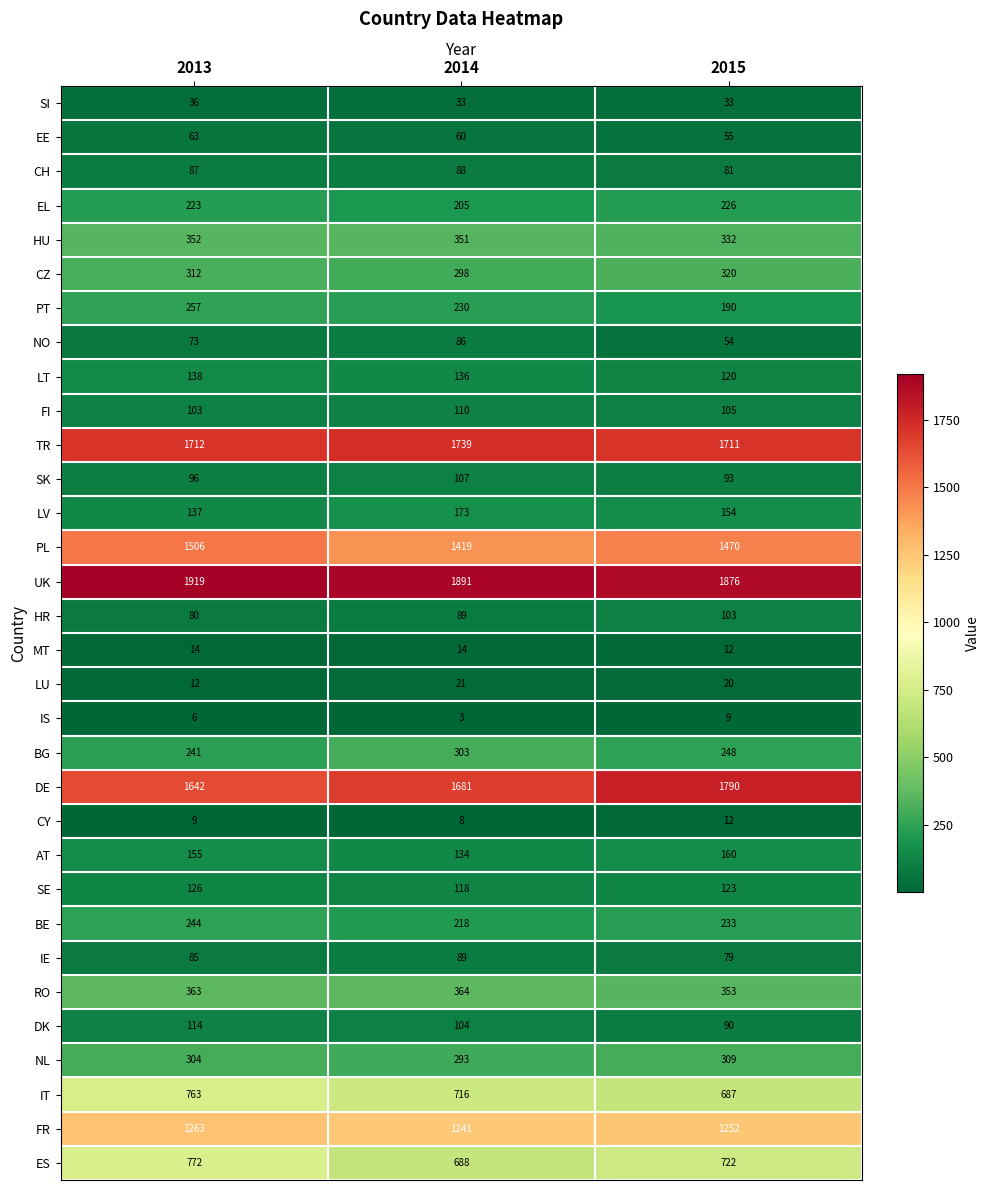

At which label does ES reach its peak?

2013